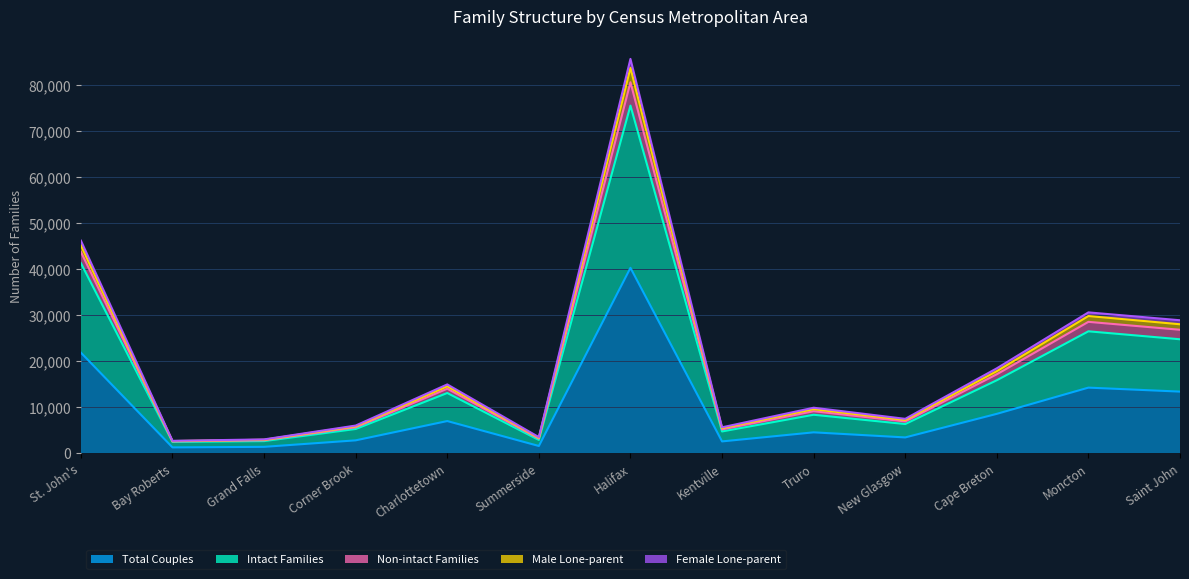

True or false: Male Lone-parent has a value of 9777 at Moncton.

False